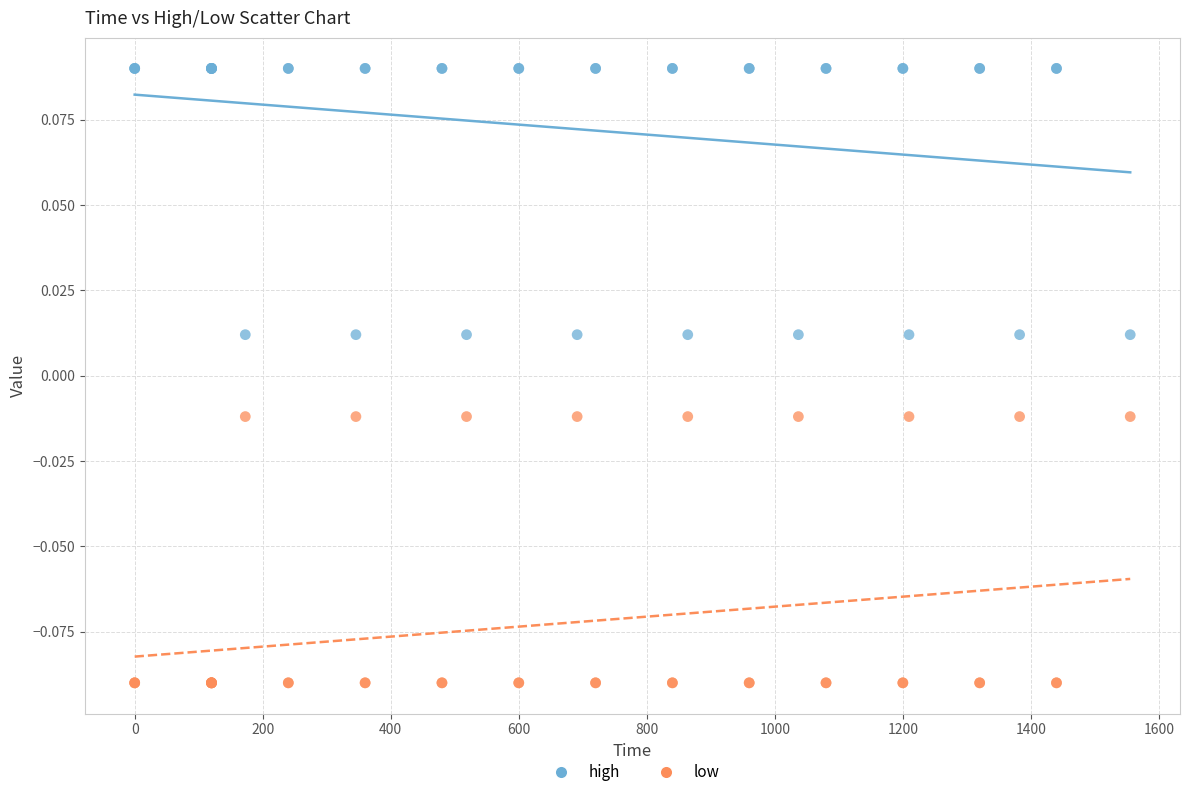

Which series reaches the minimum Y coordinate?

low